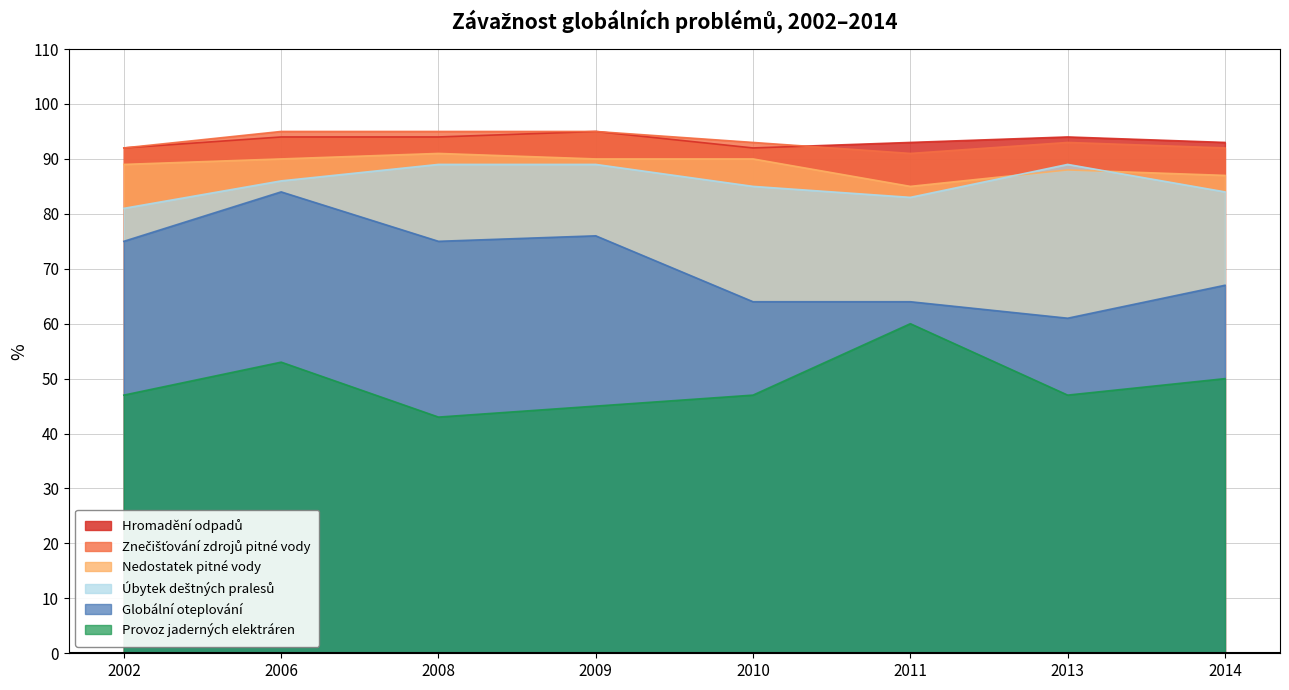

Where is the first local minimum for Znečišťování zdrojů pitné vody?

2011